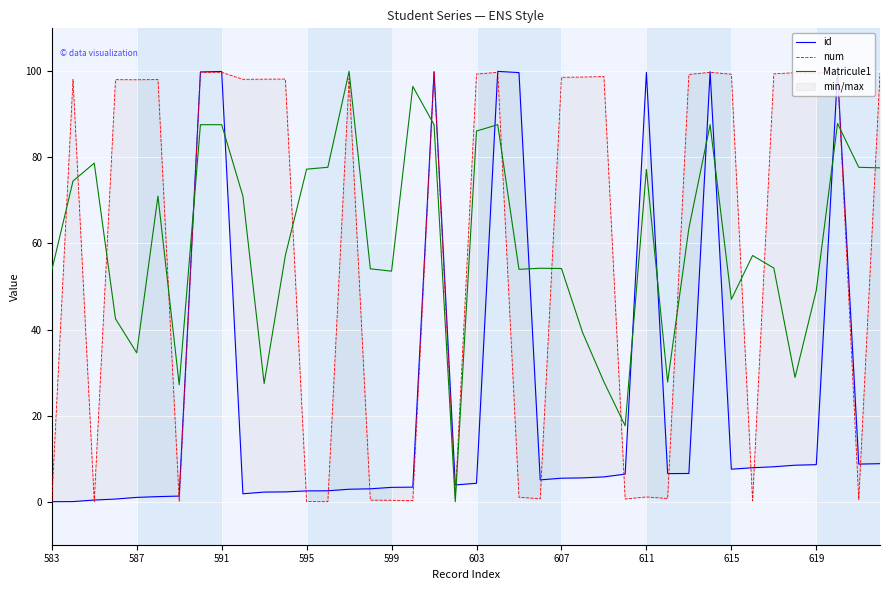

How many interior local valleys does the num series have?

13